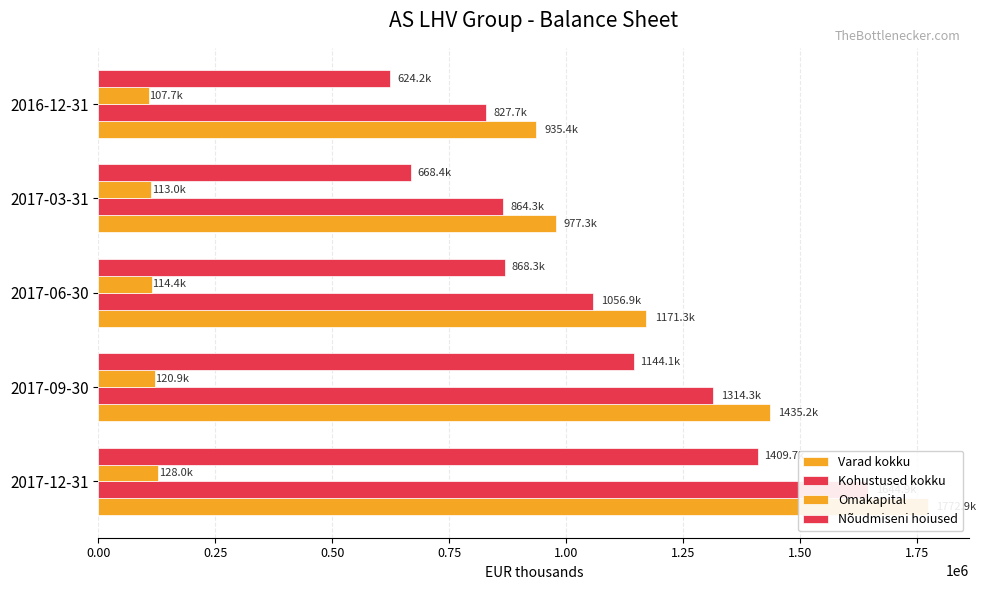

What is the difference between the second highest and minimum values in the Omakapital series?

13180.4